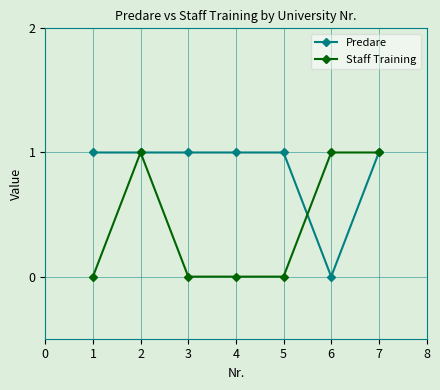

How many lines are shown in the chart?

2